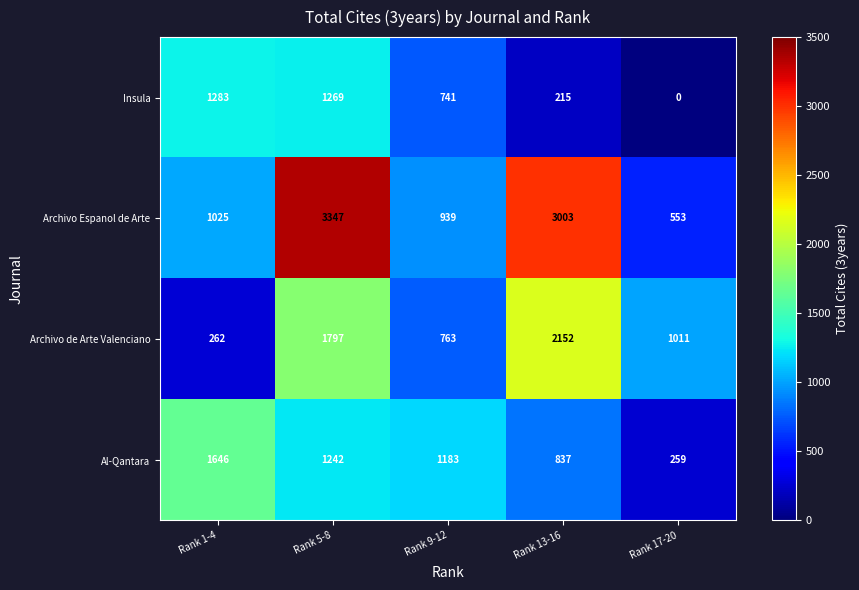

Which series has the largest range (max minus min)?

Archivo Espanol de Arte